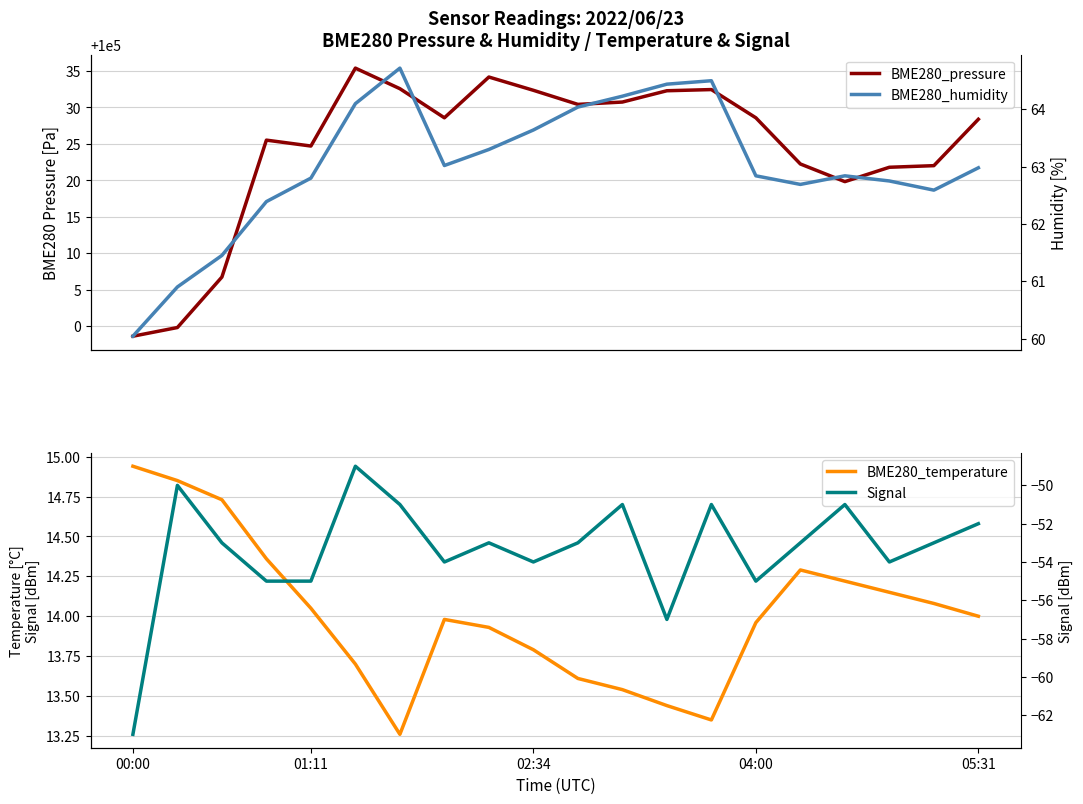

True or false: BME280_humidity and BME280_temperature cross at least once.

False